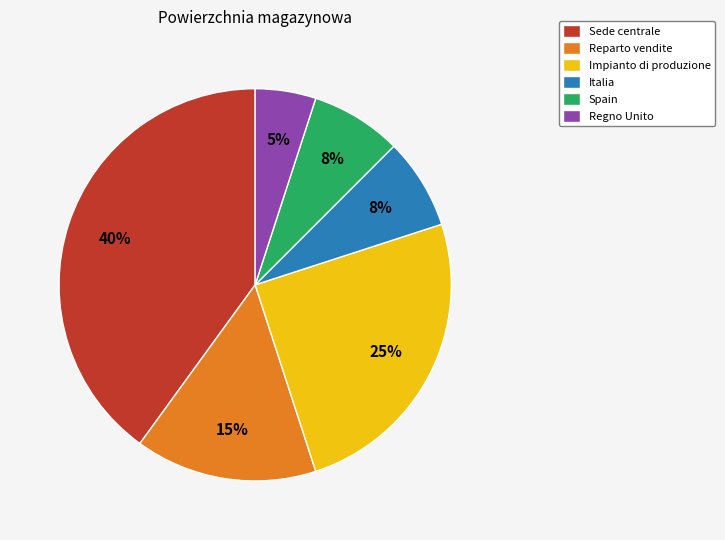

To the nearest percent, what percentage of the pie is Regno Unito?

5%